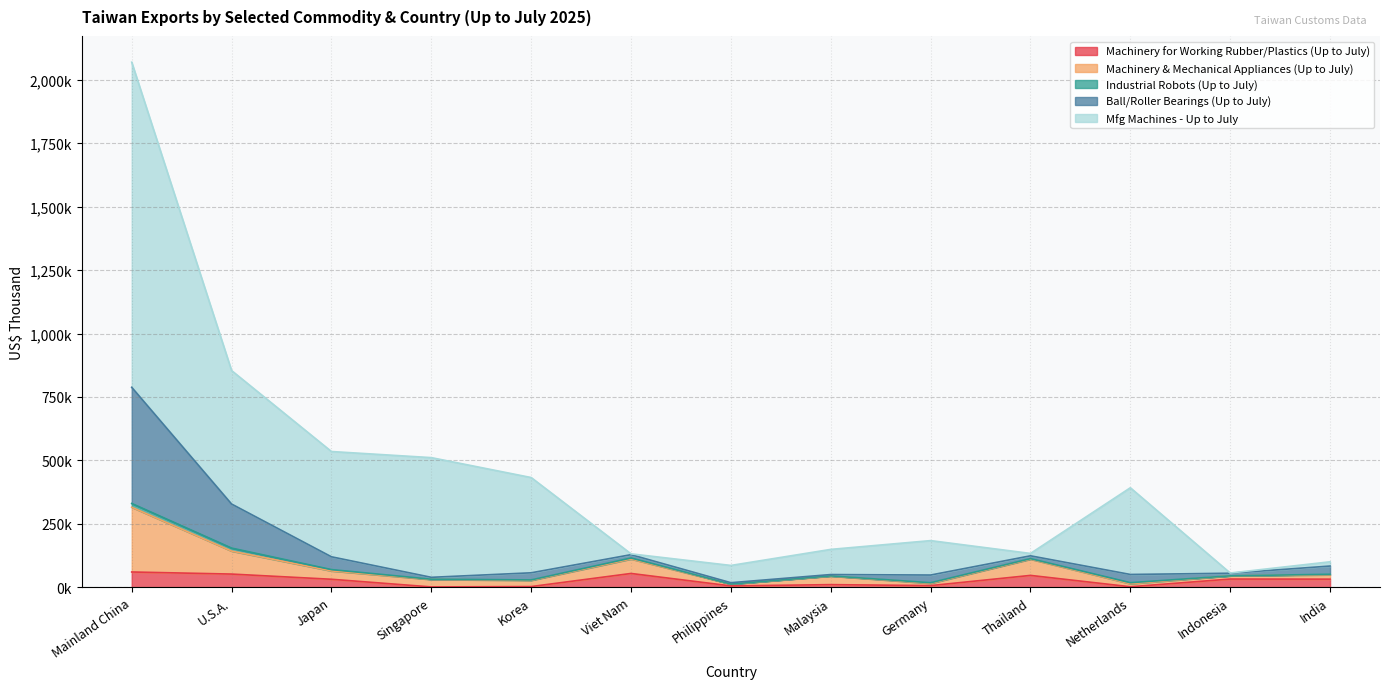

Which series has the largest total across all categories?

Mfg Machines - Up to July